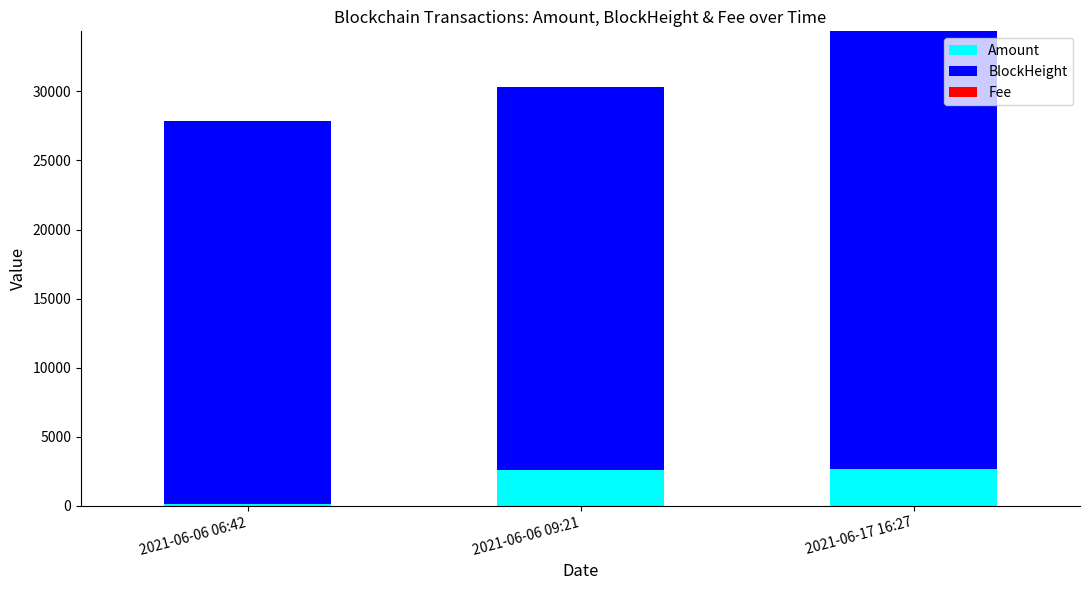

At which label is Amount closest to 1389?

2021-06-06 09:21